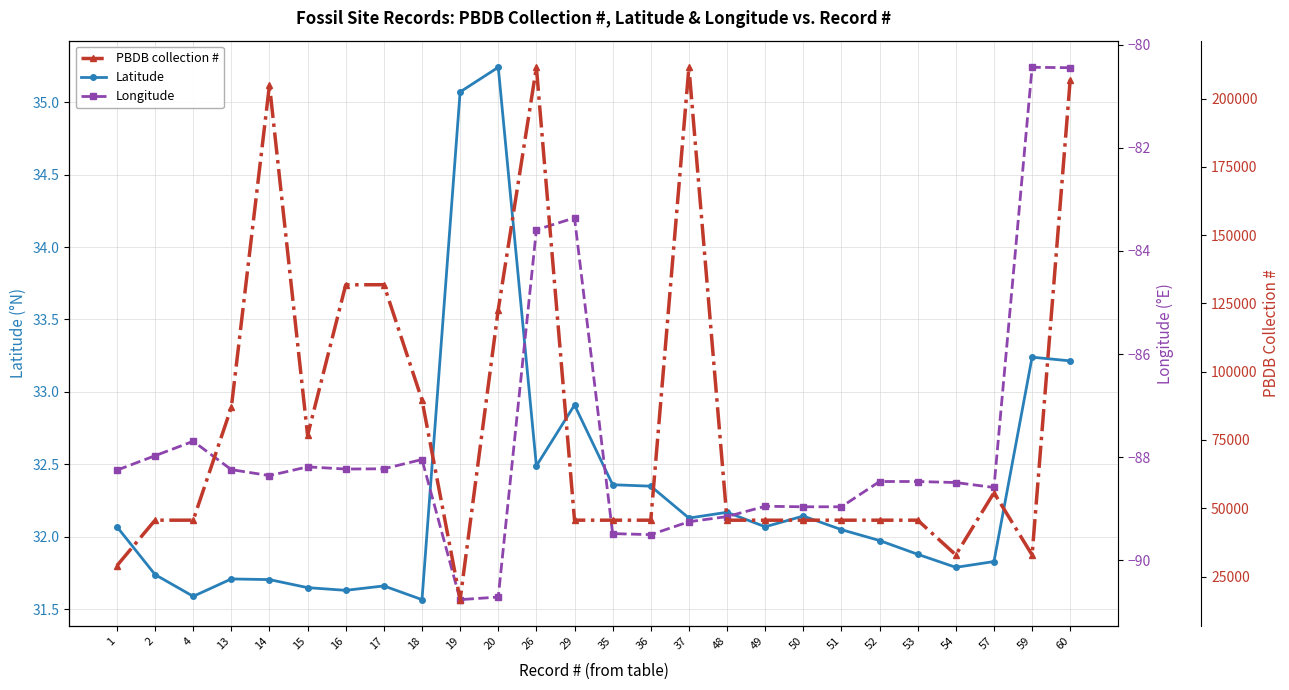

Is it true that Longitude equals -88.2 at 1?

True